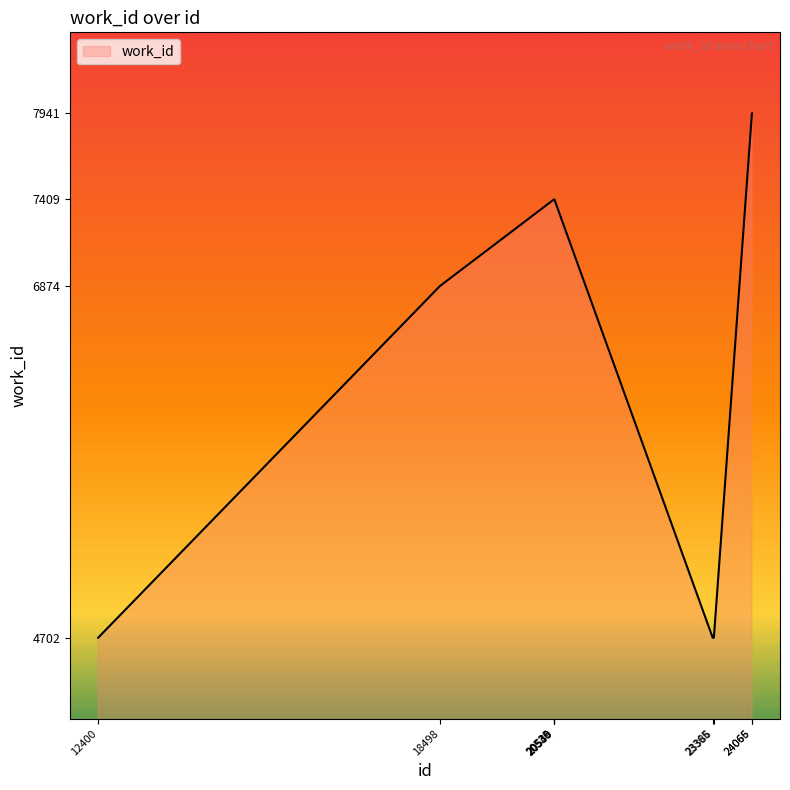

What is the maximum value shown in the chart?

7941